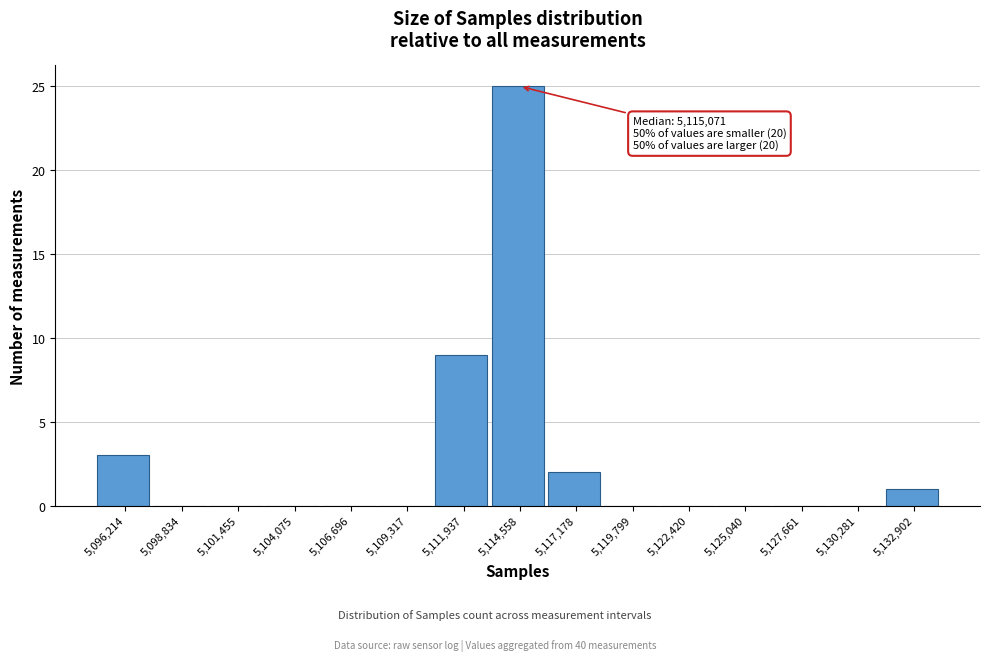

Reading left to right, what are all the values shown in this chart?

5,096,214=3	5,098,834=0	5,101,455=0	5,104,075=0	5,106,696=0	5,109,317=0	5,111,937=9	5,114,558=25	5,117,178=2	5,119,799=0	5,122,420=0	5,125,040=0	5,127,661=0	5,130,281=0	5,132,902=1